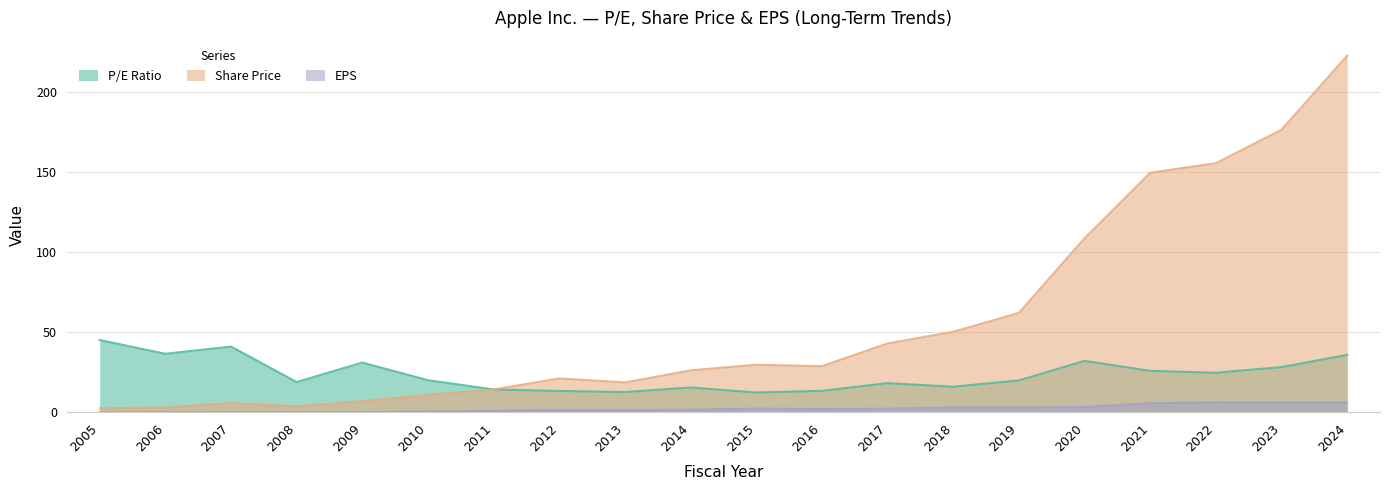

What is the value of the P/E Ratio point at the 6th from the left?

20.2